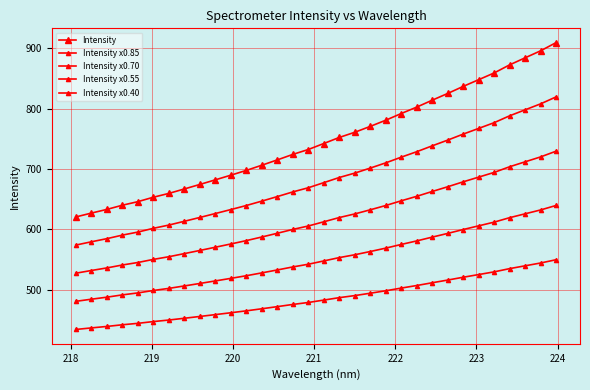

True or false: Intensity x0.40 and Intensity x0.85 intersect in this chart.

False